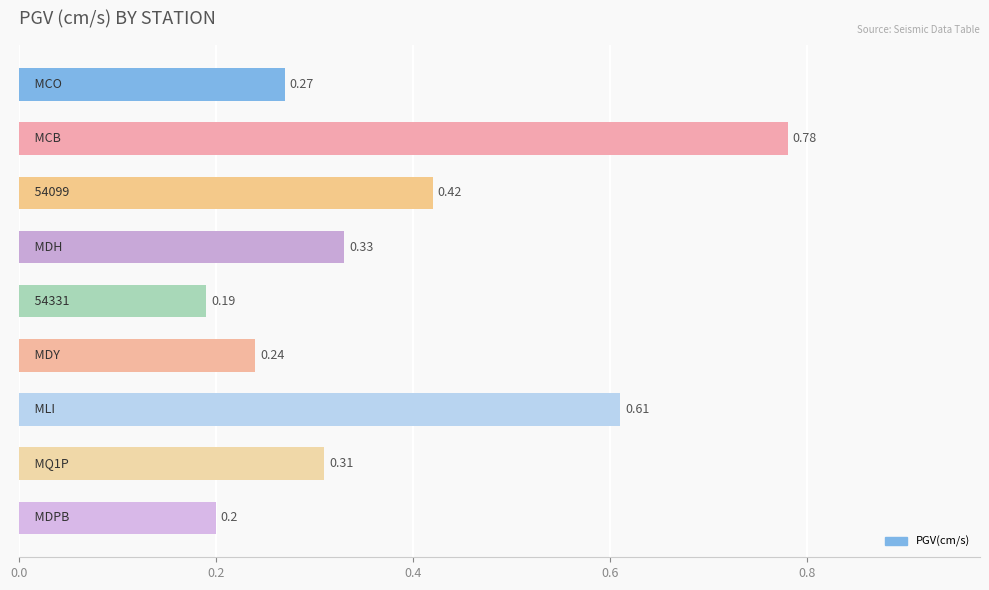

What is the sum of all values?

3.4